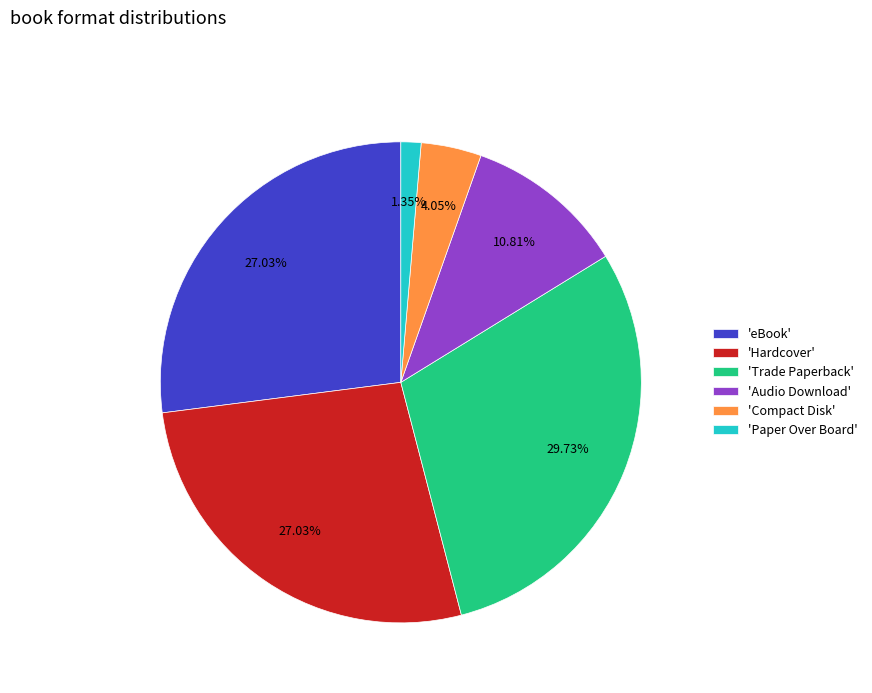

Is there a majority slice in this chart?

No